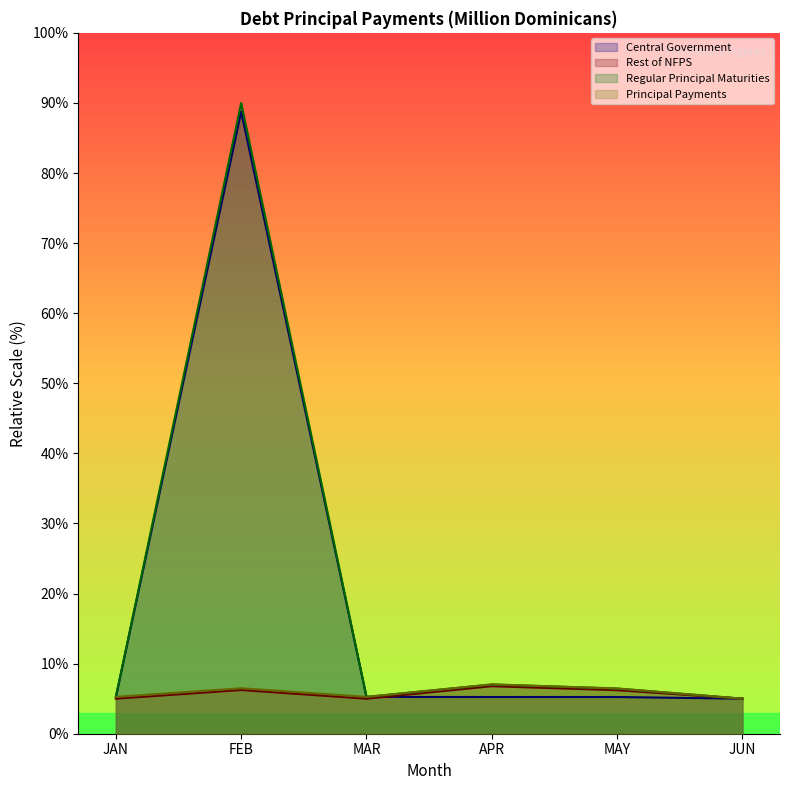

Between JAN and JUN, which is larger?

JAN